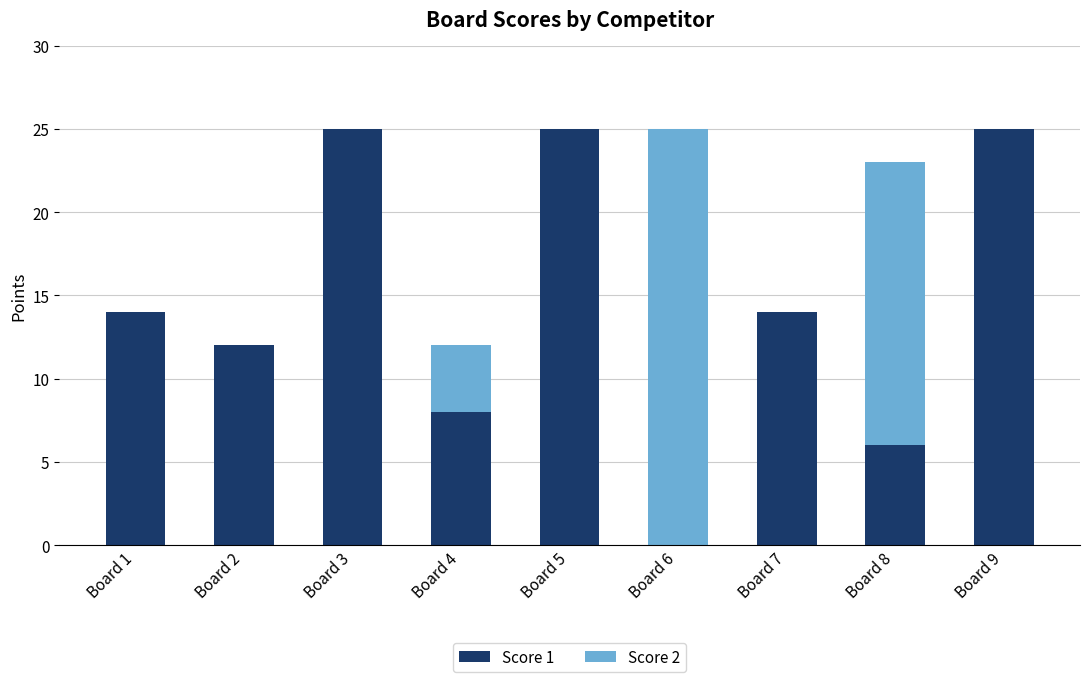

What is the sum of the Score 1 values at Board 3 and Board 7?

39